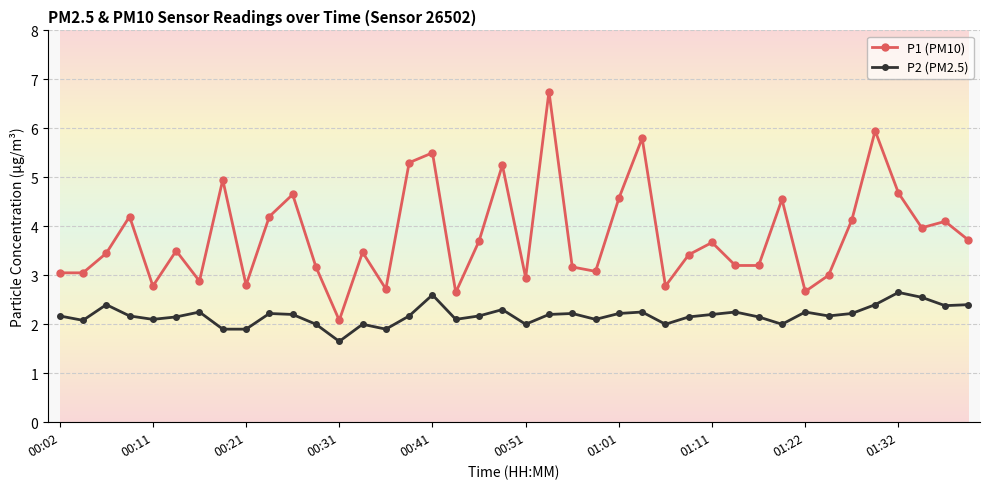

True or false: P1 (PM10) and P2 (PM2.5) cross at least once.

False